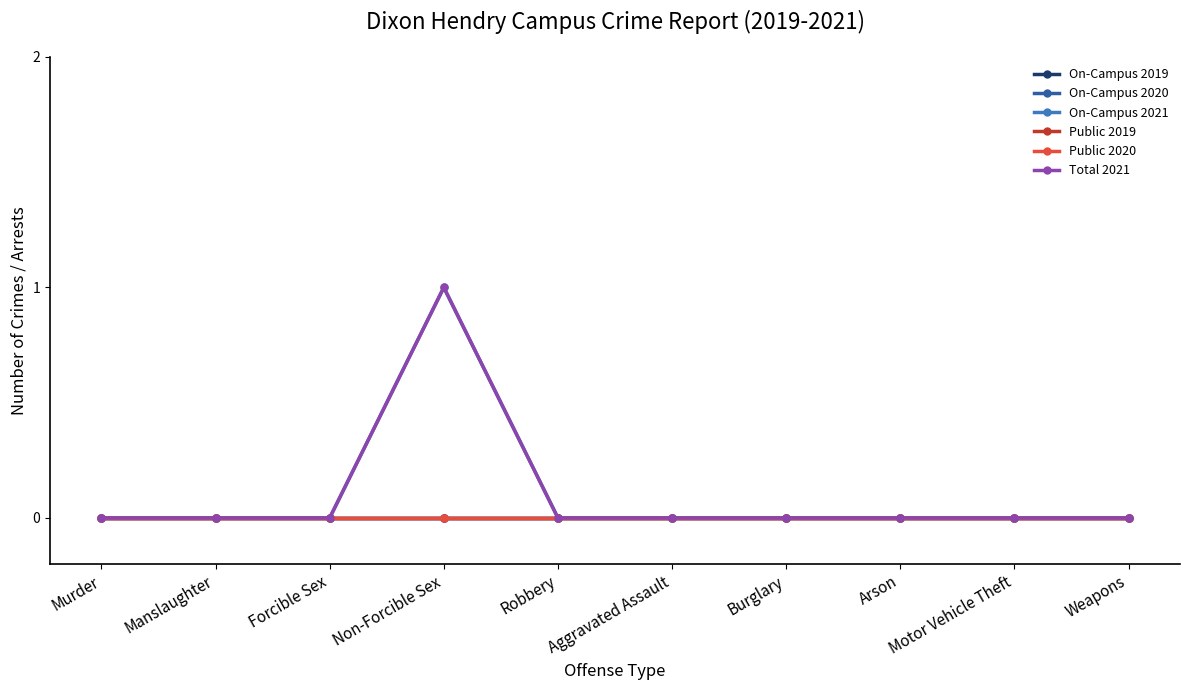

What is the total value across all series at Non-Forcible Sex?

2